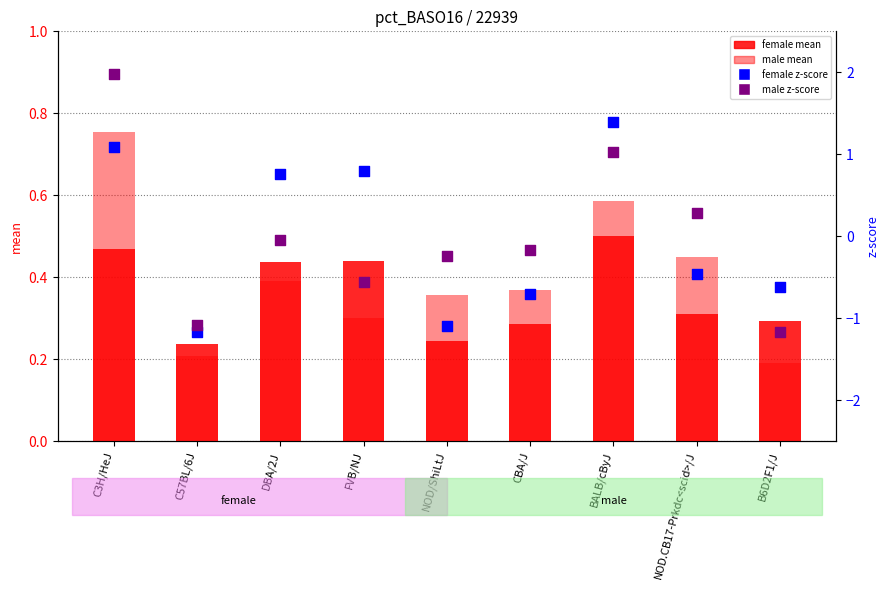

What is the total value across all series at B6D2F1/J?

-1.3